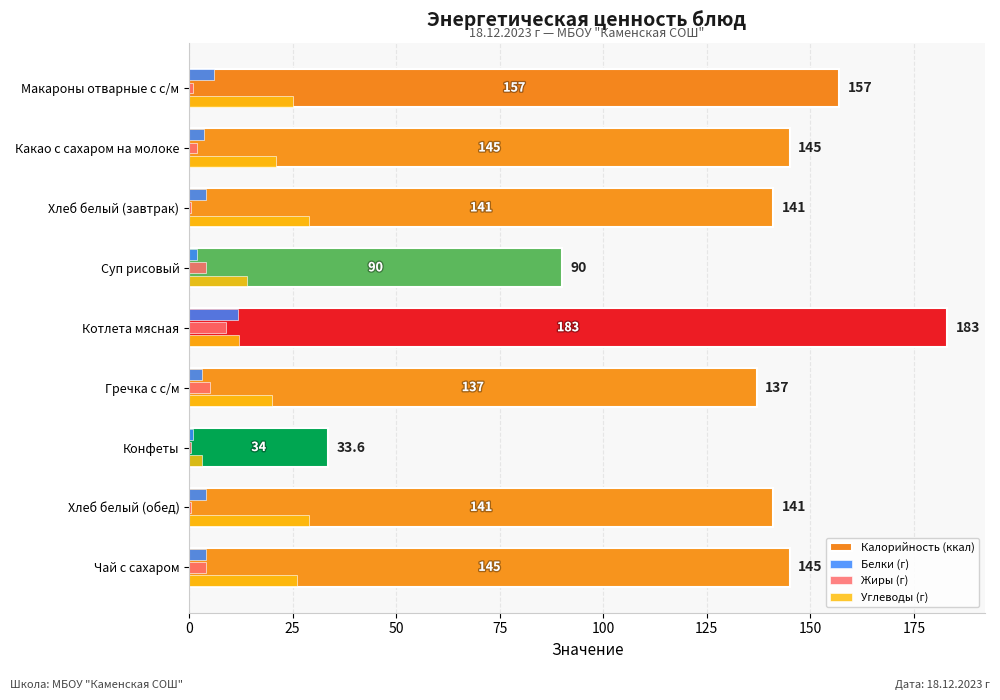

At which category is the sum across all series the highest?

Котлета мясная